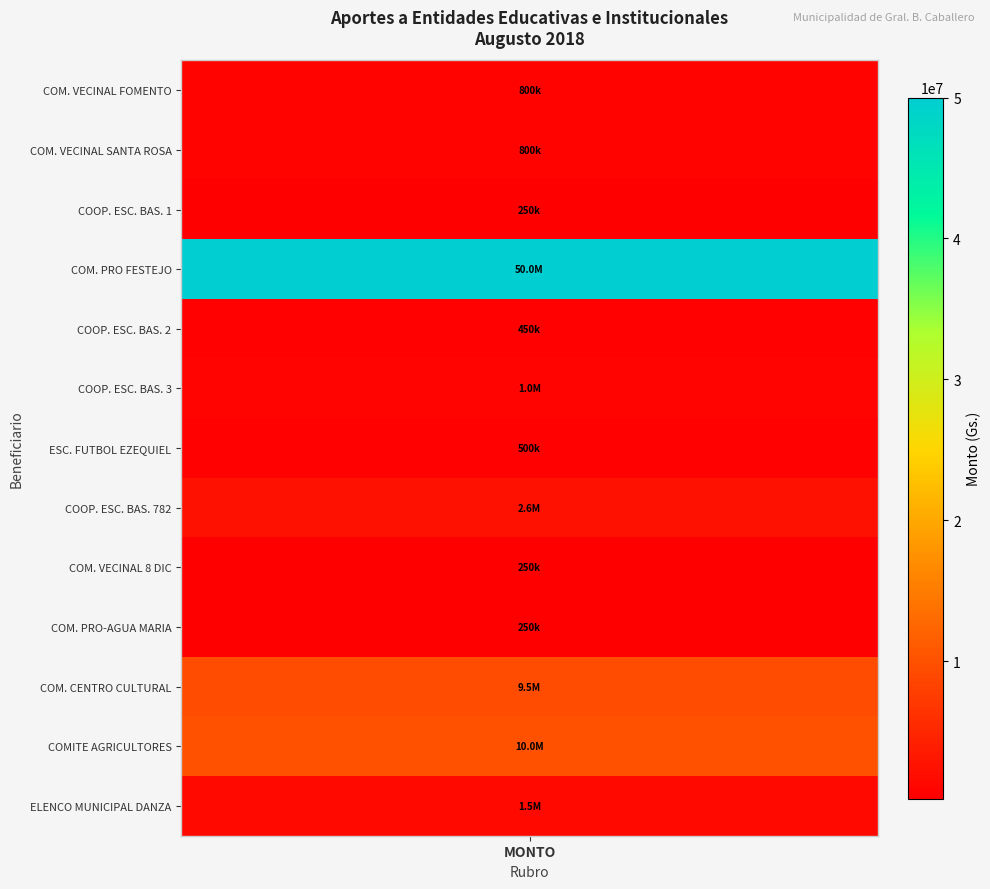

The COM. VECINAL DE FOMENTO DE LA COMPANIA series shows 702342 at 5. True or false?

False